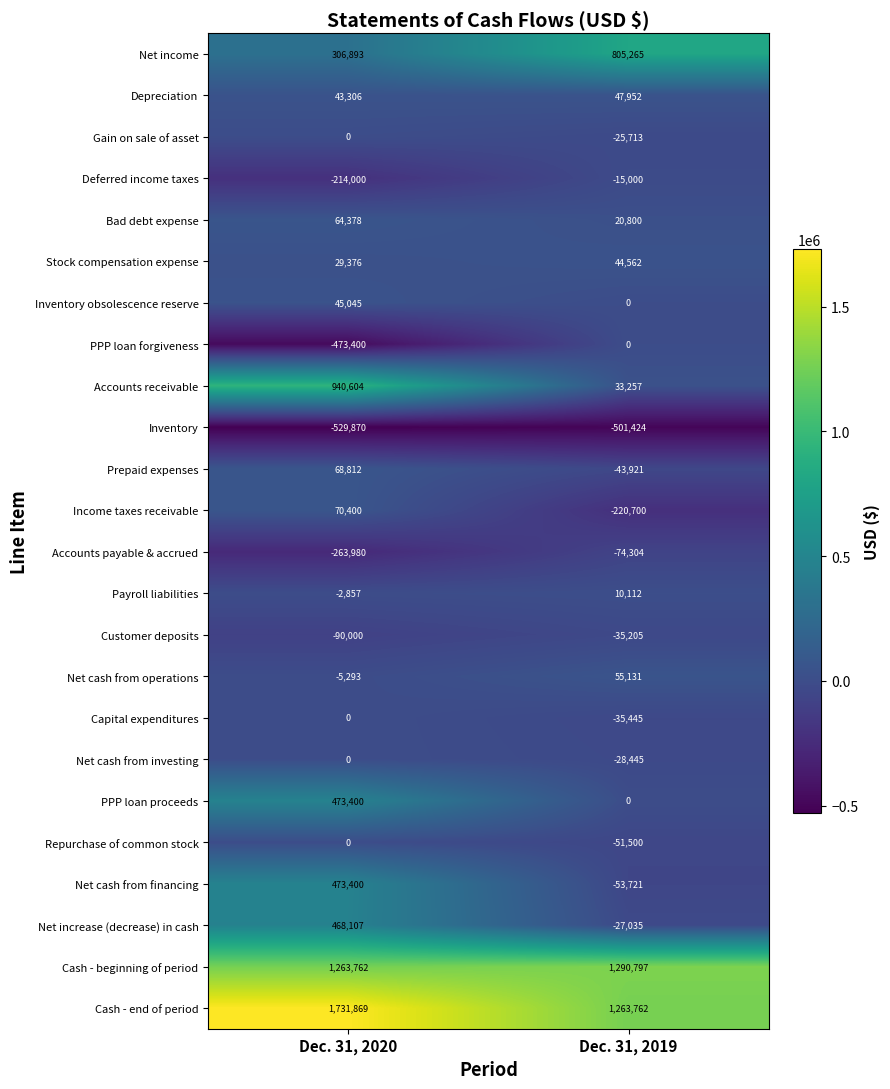

What is the maximum value shown in the chart?

1731869